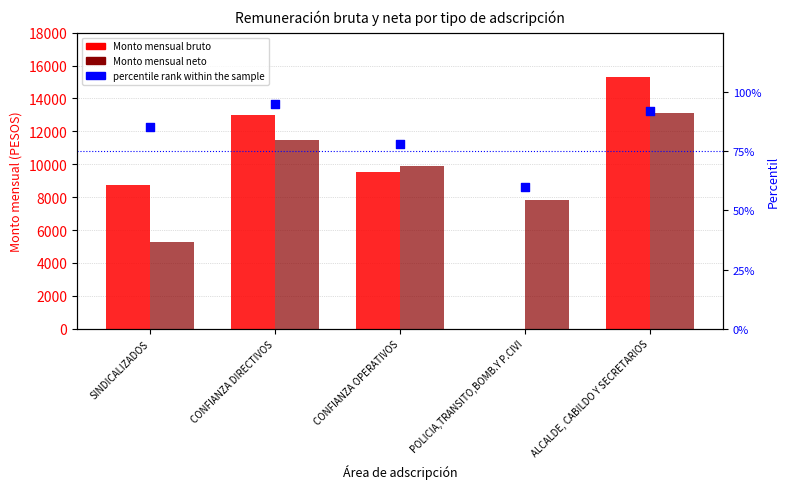

Which series reaches the minimum Y coordinate?

Monto mensual bruto